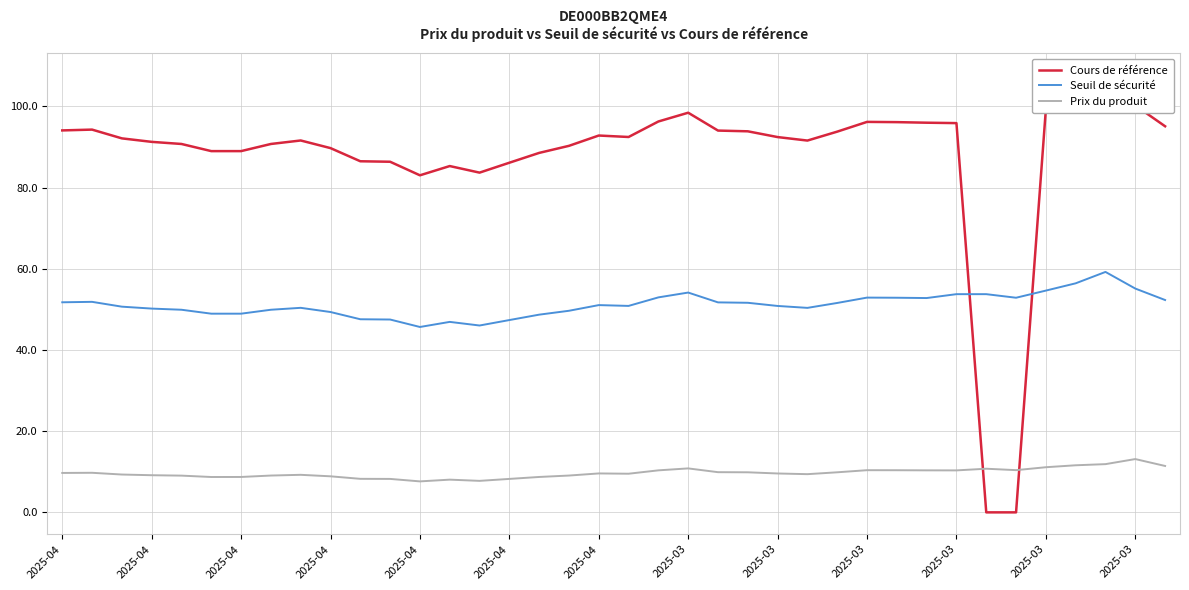

What is the sum of the Seuil de sécurité values at 17 and 18?

100.7